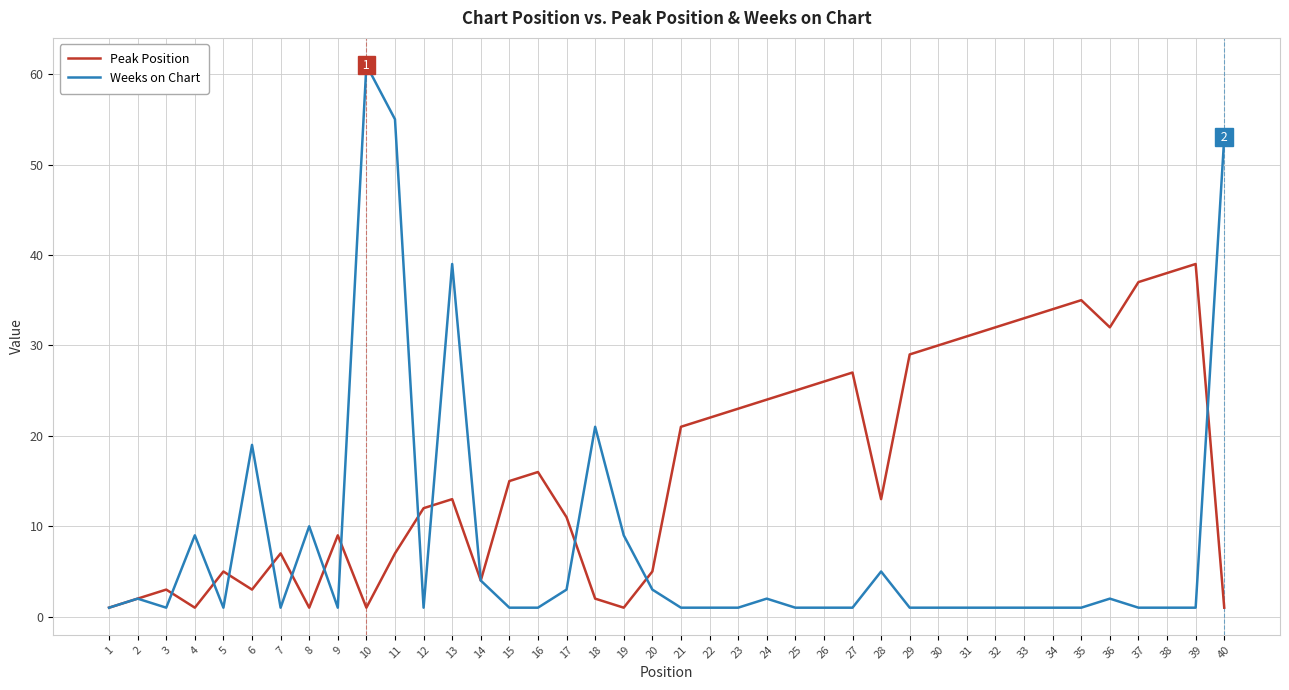

The value of Peak Position at 10 is 1. True or false?

True